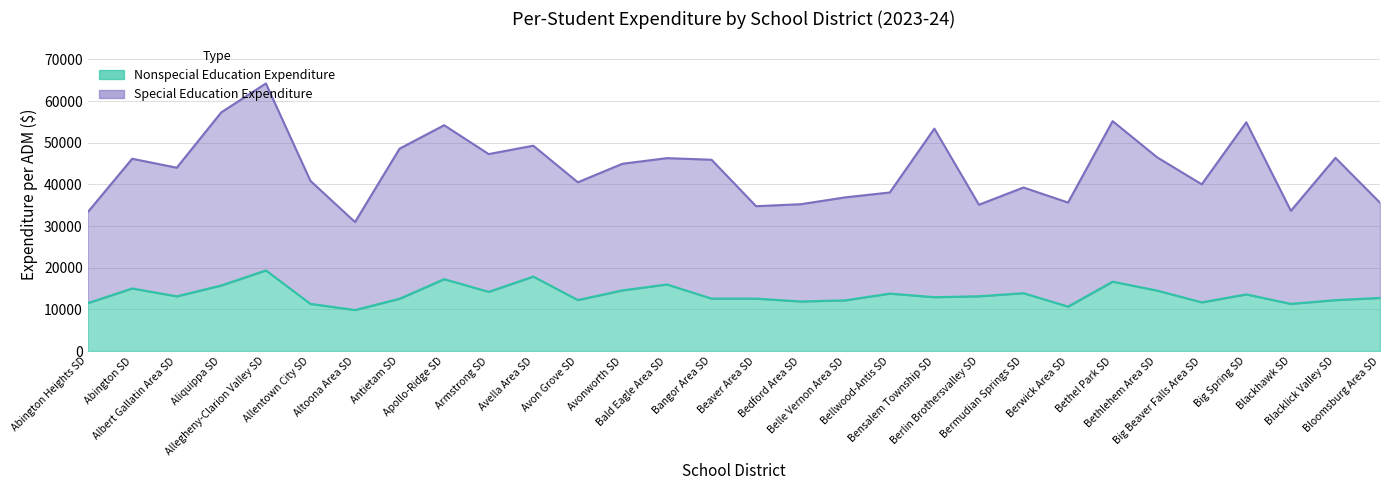

What is the value of the 8th point from the left?

12561.4